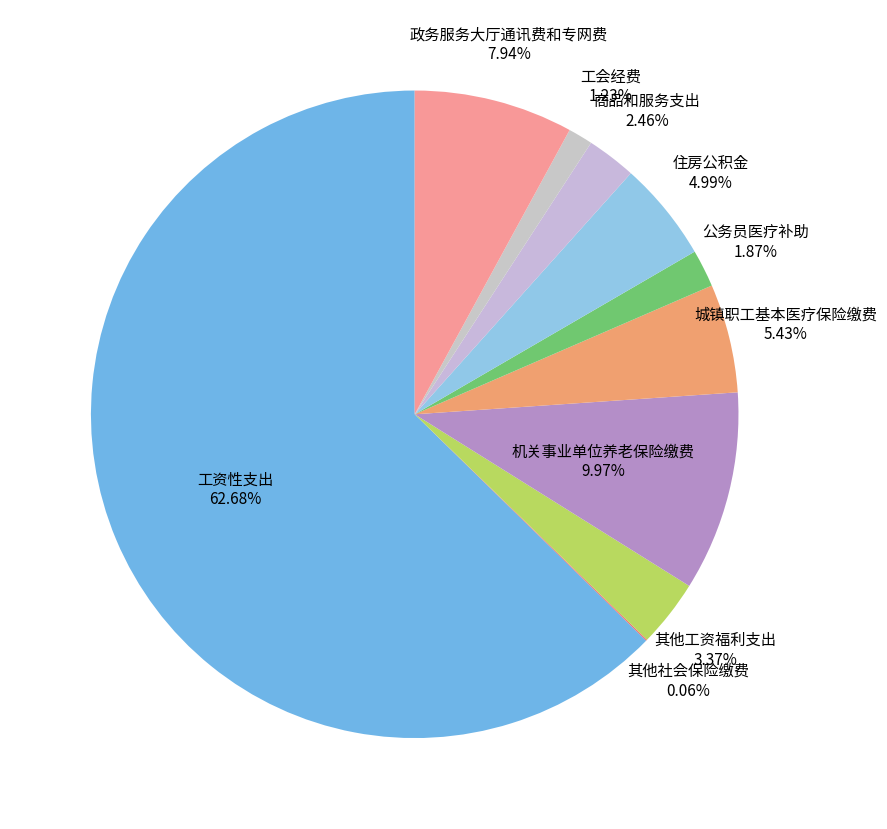

How many segments does this pie chart have?

10